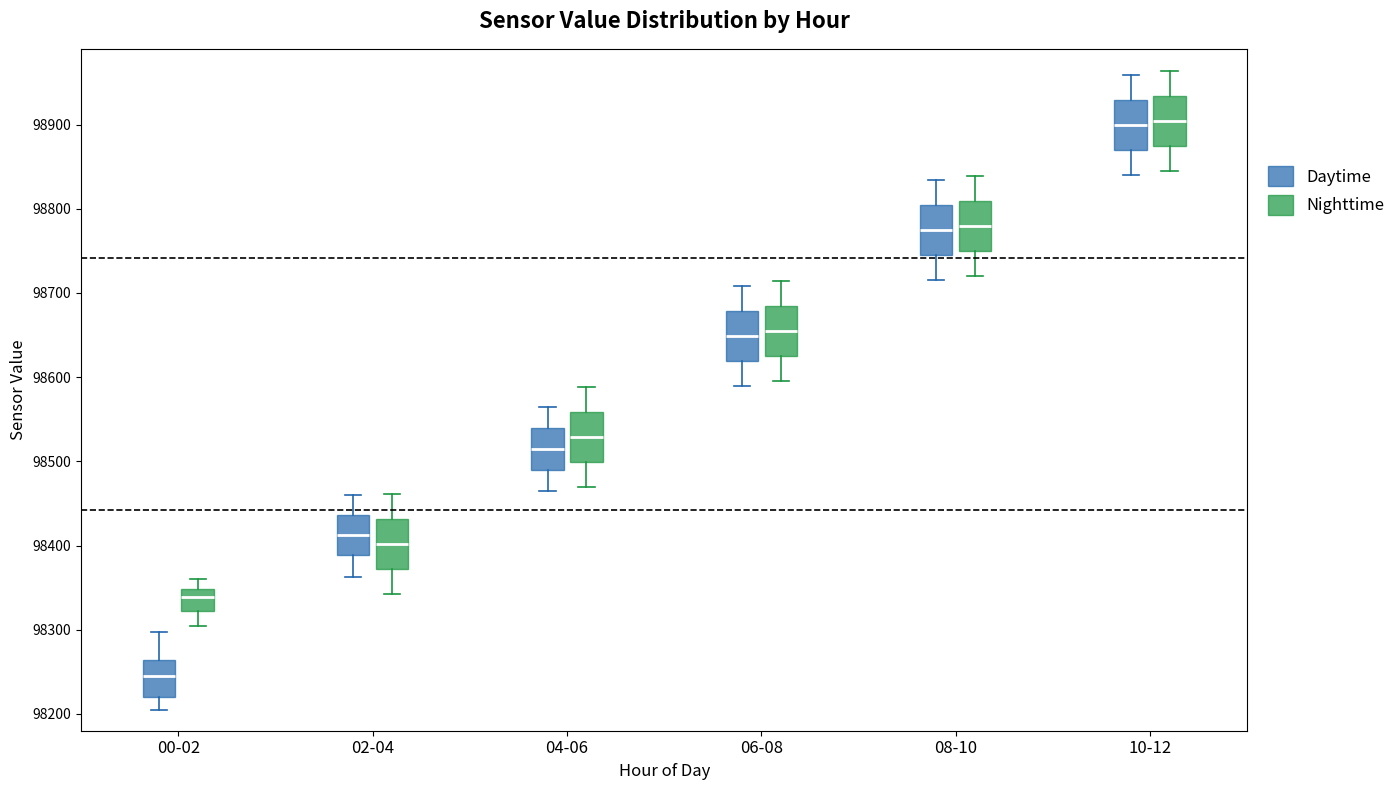

Reading left to right, read every box against the y-axis: the position of its median line, the range the box covers, and the ends of its whiskers. The values are not printed on the chart, so give them approximately, as read against the axis.

00-02 (Daytime): median 98250, box 98220 to 98260, whiskers 98200 to 98300
00-02 (Nighttime): median 98340, box 98320 to 98350, whiskers 98300 to 98360
02-04 (Daytime): median 98410, box 98390 to 98440, whiskers 98360 to 98460
02-04 (Nighttime): median 98400, box 98370 to 98430, whiskers 98340 to 98460
04-06 (Daytime): median 98510, box 98490 to 98540, whiskers 98470 to 98560
04-06 (Nighttime): median 98530, box 98500 to 98560, whiskers 98470 to 98590
06-08 (Daytime): median 98650, box 98620 to 98680, whiskers 98590 to 98710
06-08 (Nighttime): median 98650, box 98620 to 98680, whiskers 98600 to 98710
08-10 (Daytime): median 98770, box 98740 to 98800, whiskers 98720 to 98830
08-10 (Nighttime): median 98780, box 98750 to 98810, whiskers 98720 to 98840
10-12 (Daytime): median 98900, box 98870 to 98930, whiskers 98840 to 98960
10-12 (Nighttime): median 98900, box 98870 to 98930, whiskers 98850 to 98960